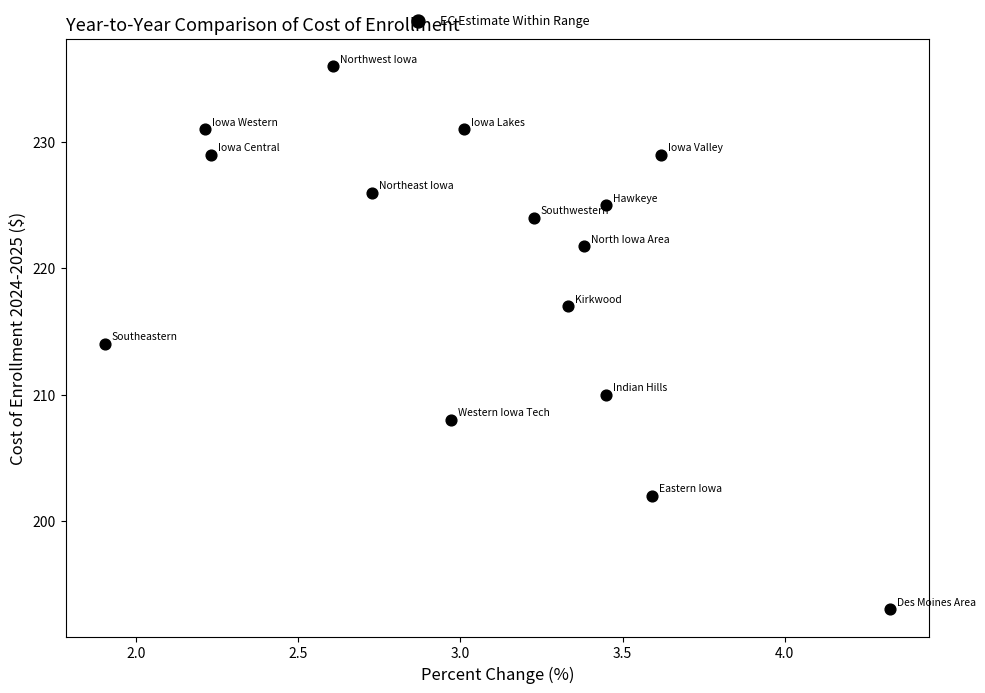

What is the range of X values (max minus min)?

2.4